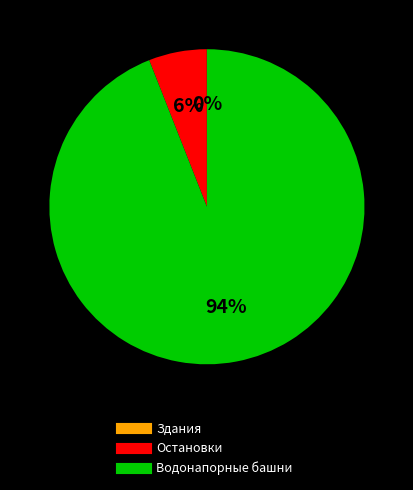

To the nearest percent, what is the average slice percentage?

33%